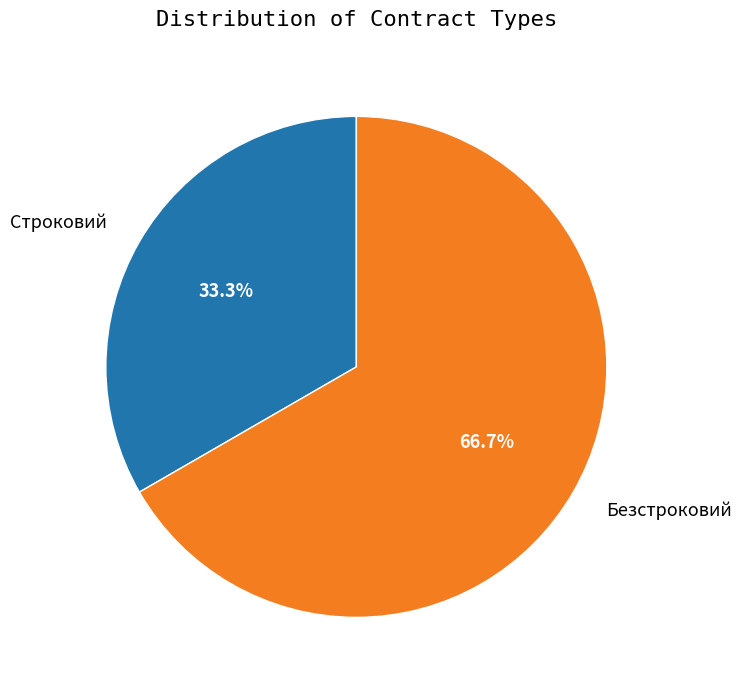

How many slices are in this pie chart?

2